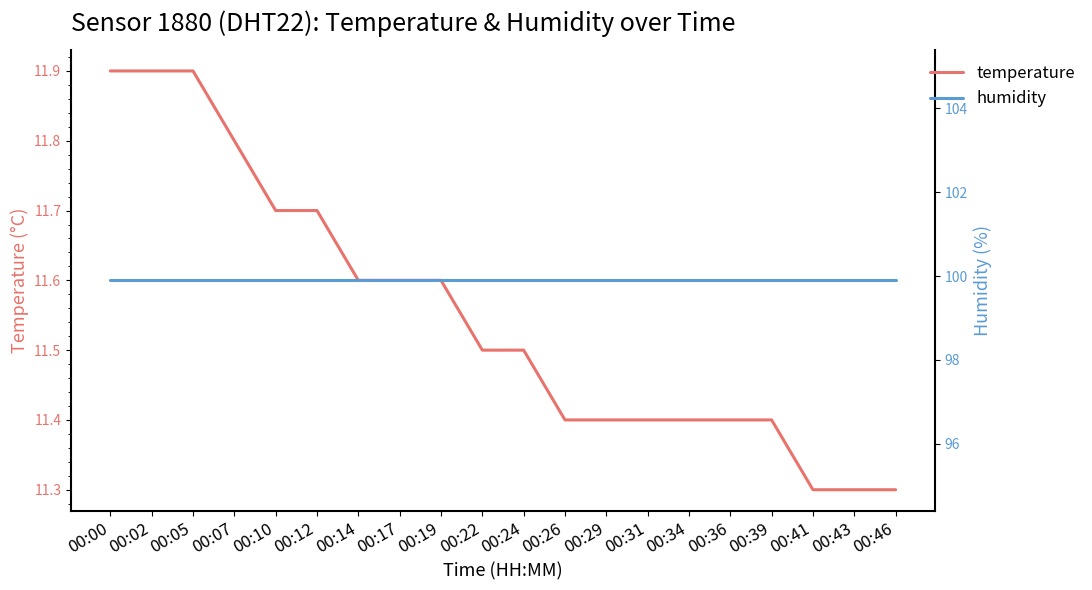

Which series has the widest spread of values?

temperature